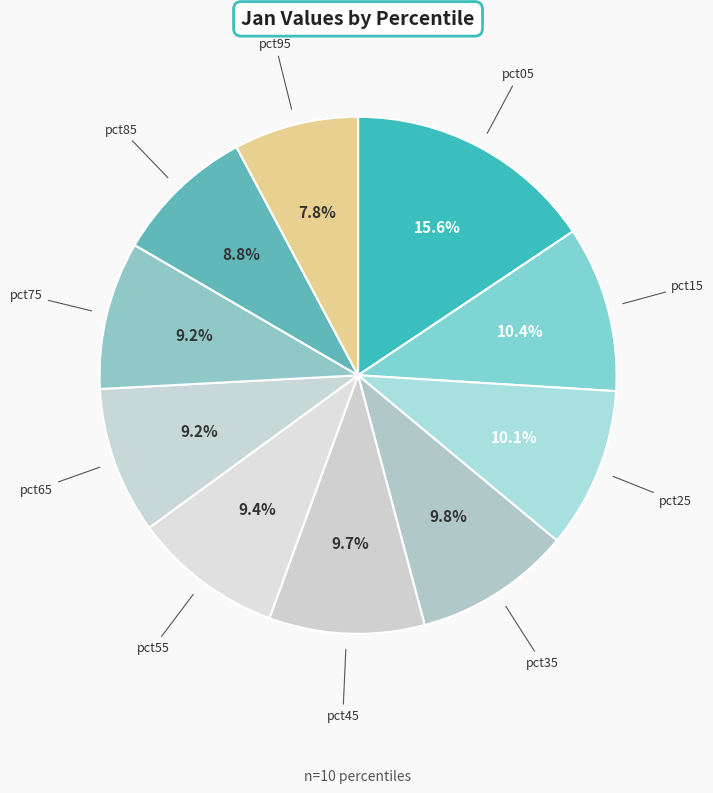

To the nearest percent, what is the average slice percentage?

10%